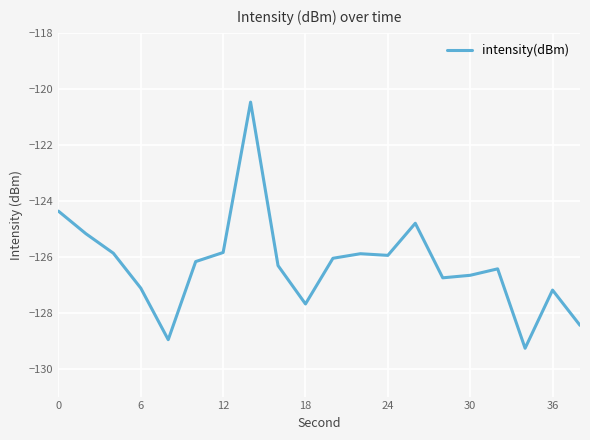

What is the smallest value displayed?

-129.3